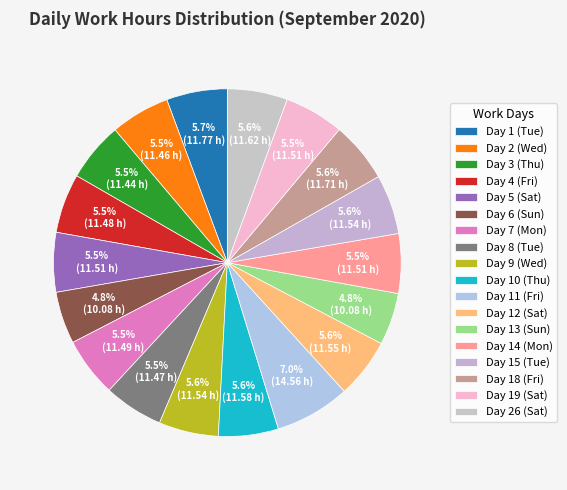

True or false: Day 8 (Tue) accounts for 18% of the total.

False